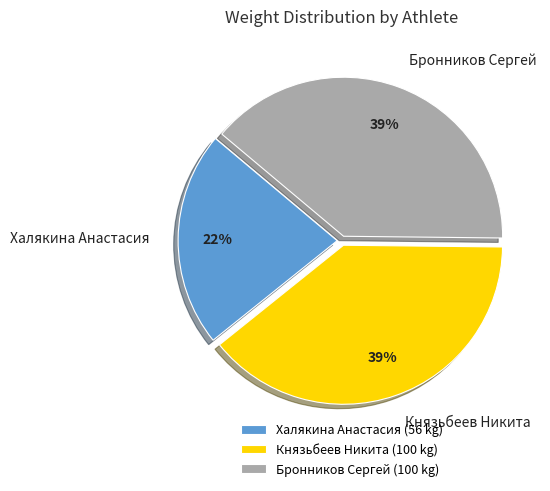

Count the number of slices in the pie.

3